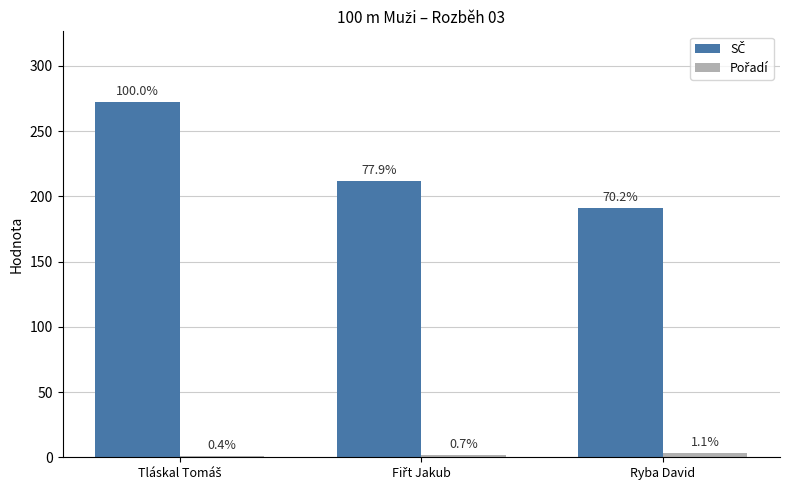

What is the difference between the SČ values at Tláskal Tomáš and Fiřt Jakub?

60